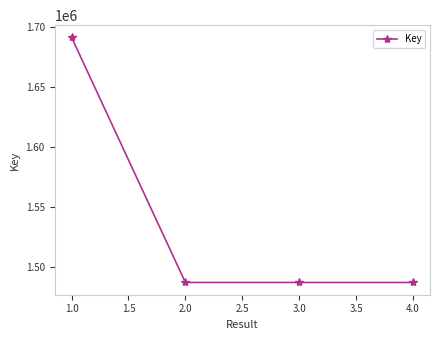

Is it true that the value at 3.0 is 1486756?

True